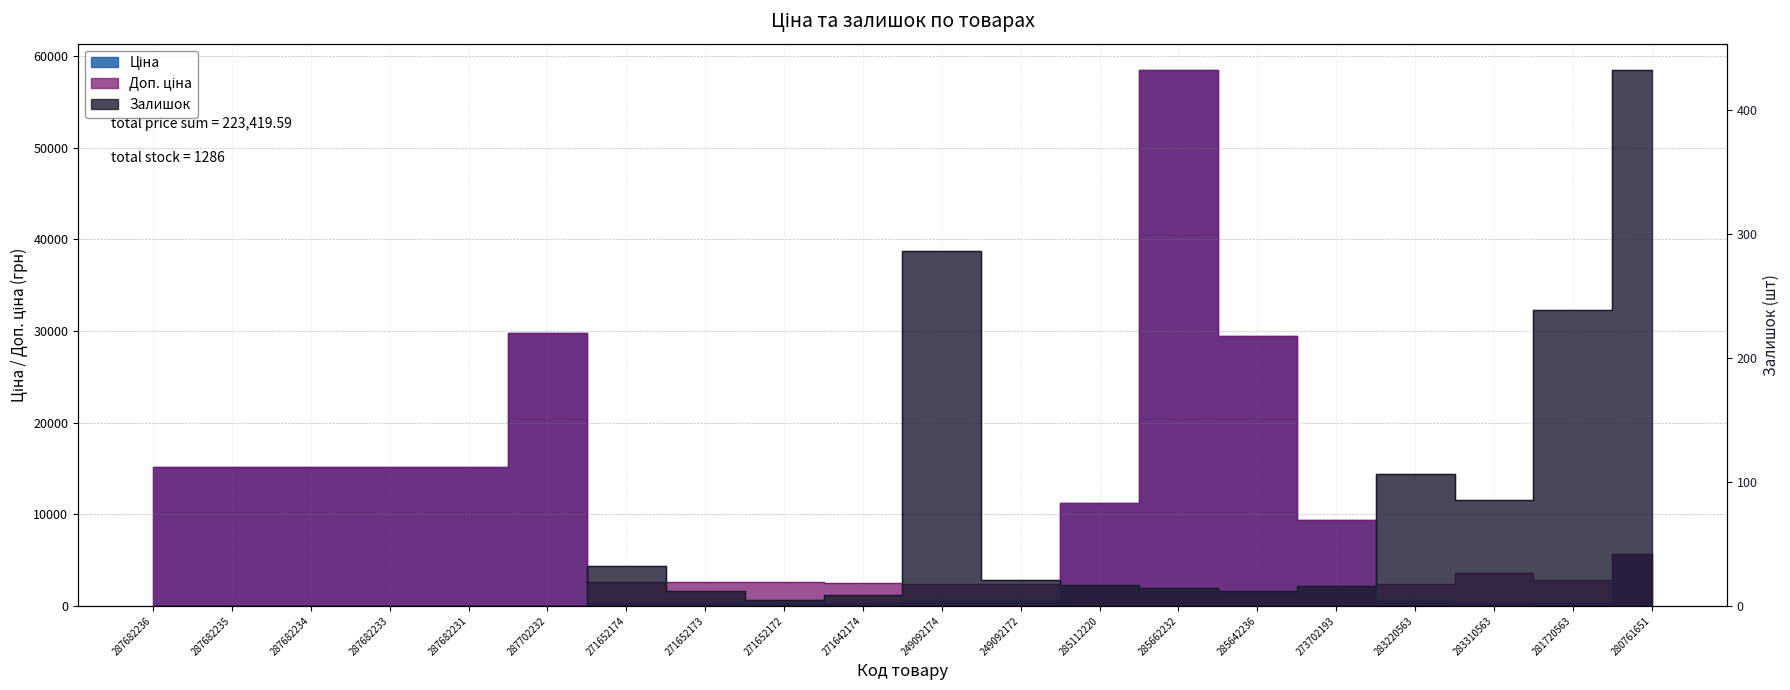

Rank the categories by Залишок value from highest to lowest.

280761651, 249092174, 281720563, 283220563, 283310563, 271652174, 249092172, 285112220, 273702193, 285662232, 271652173, 285642236, 271642174, 271652172, 287682236, 287682235, 287682234, 287682233, 287682231, 287702232